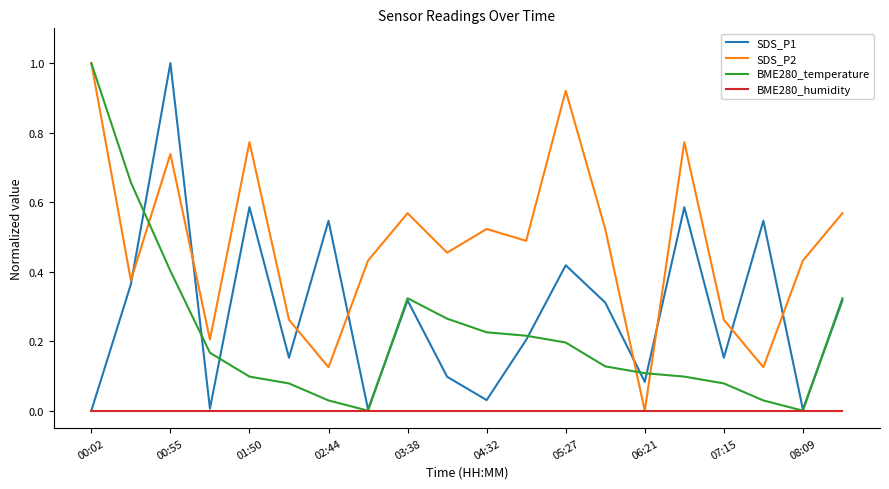

How many lines are shown in the chart?

4